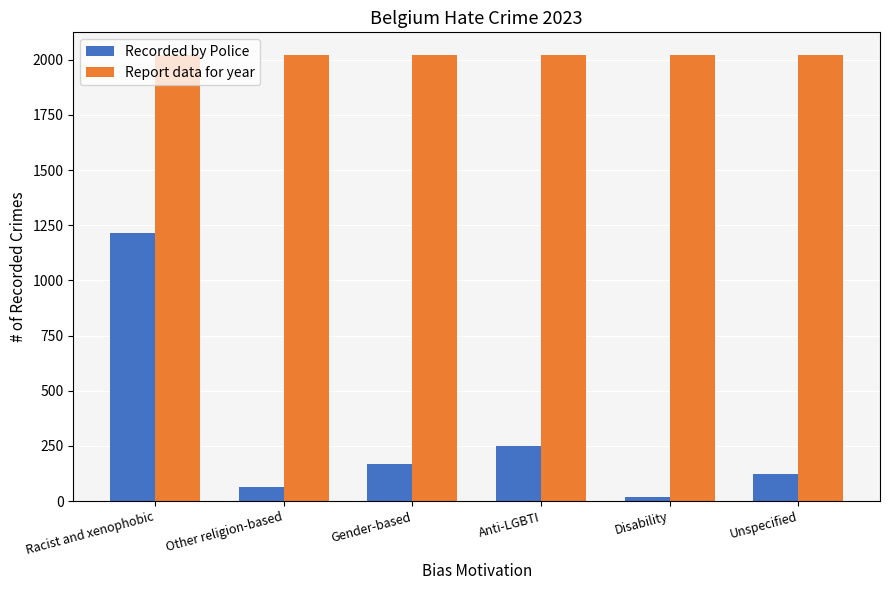

Which series has the widest spread of values?

Recorded by Police